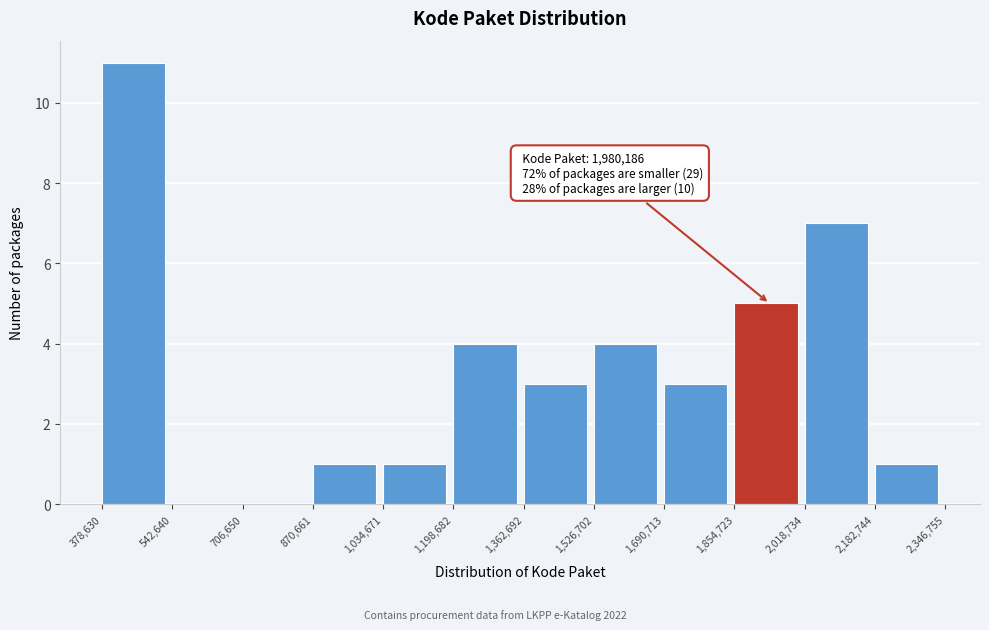

Which range on the x-axis has the tallest bar?

378,630 to 542,640